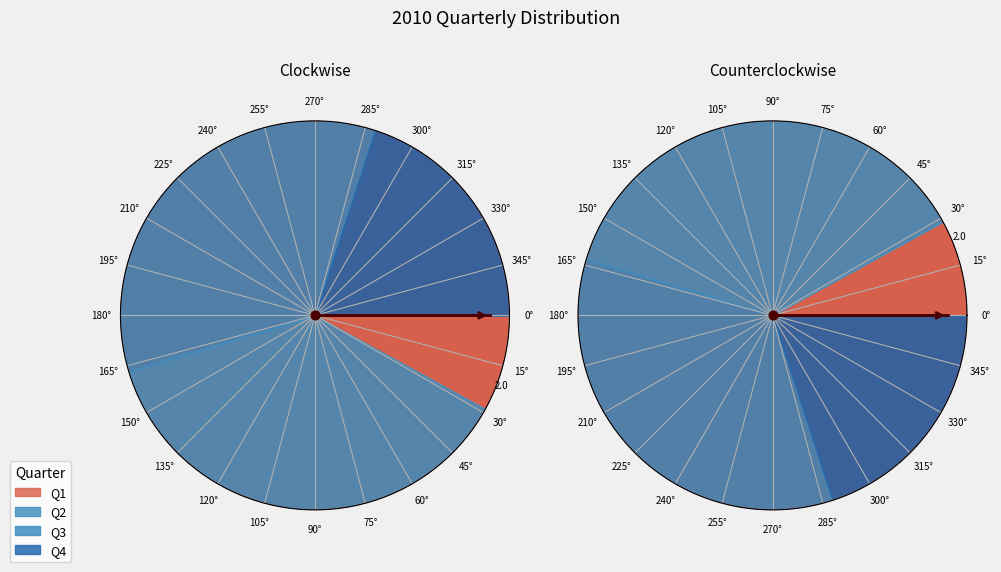

How many slices are in this pie chart?

4